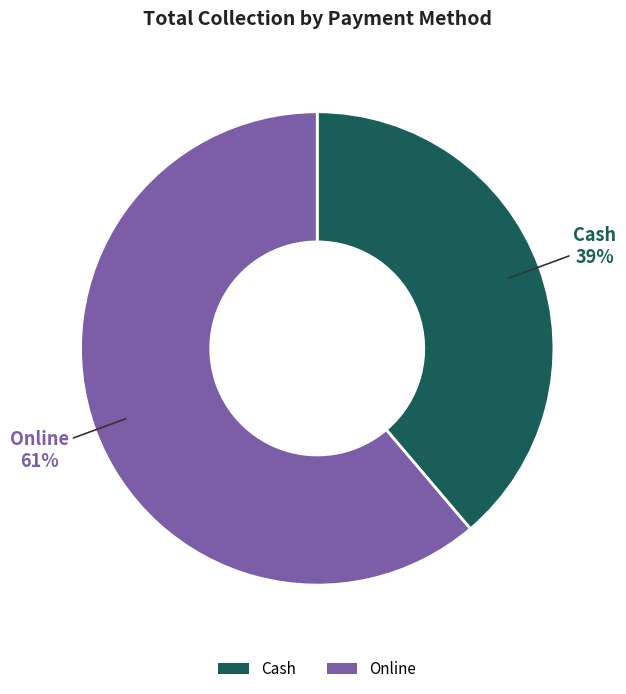

Which has a higher value, Cash or Online?

Online